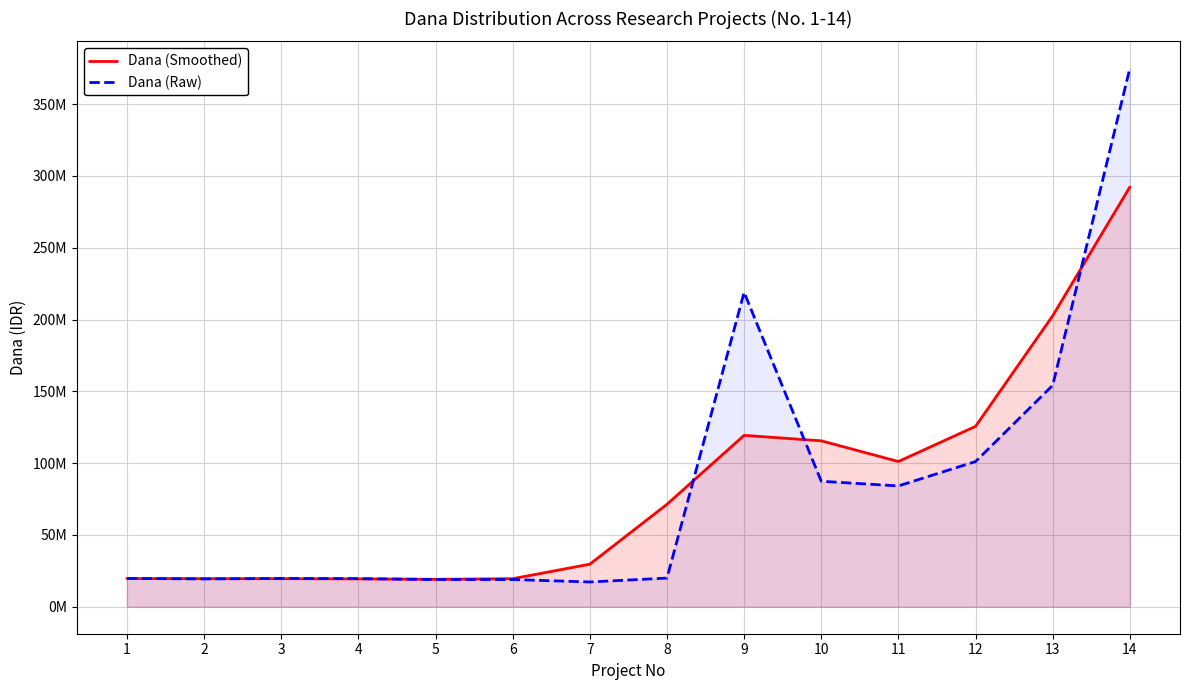

Where do Dana (Smoothed) and Dana (Raw) first cross each other?

1 and 2